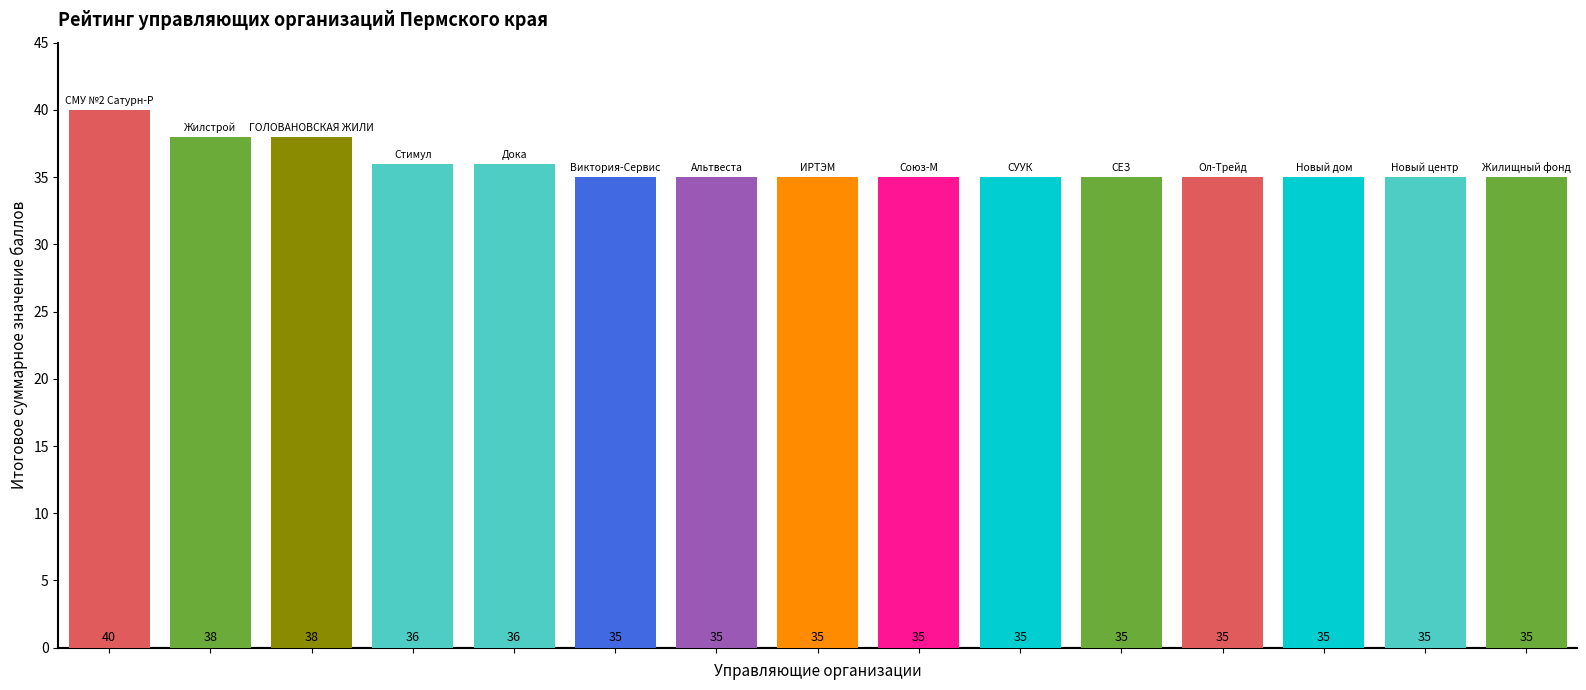

What is the difference between the maximum and minimum values?

5